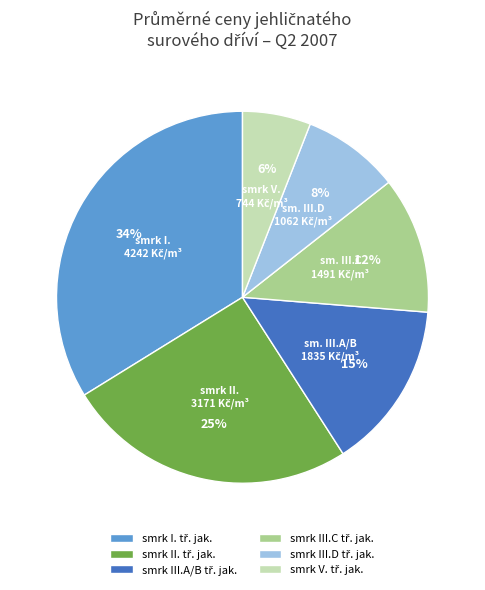

Is there any slice that represents more than half of the pie?

No